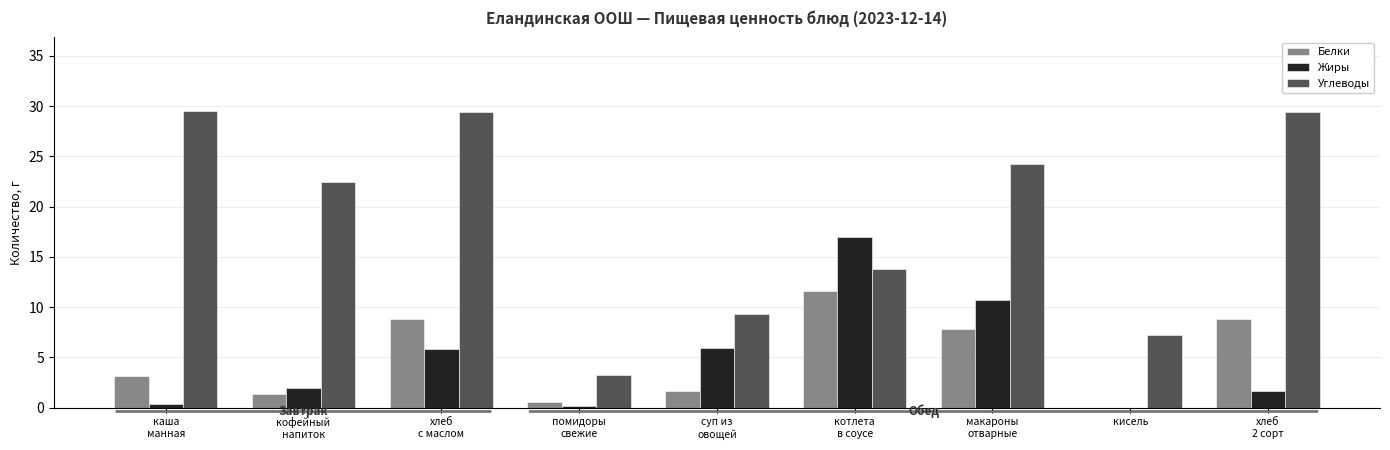

Which series changed the most between помидоры
свежие and котлета
в соусе?

Жиры